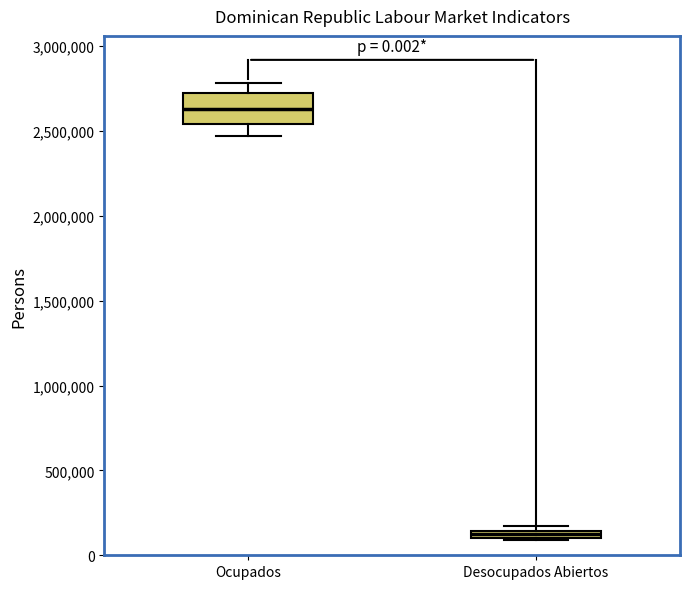

Which box's median line is the highest?

Ocupados